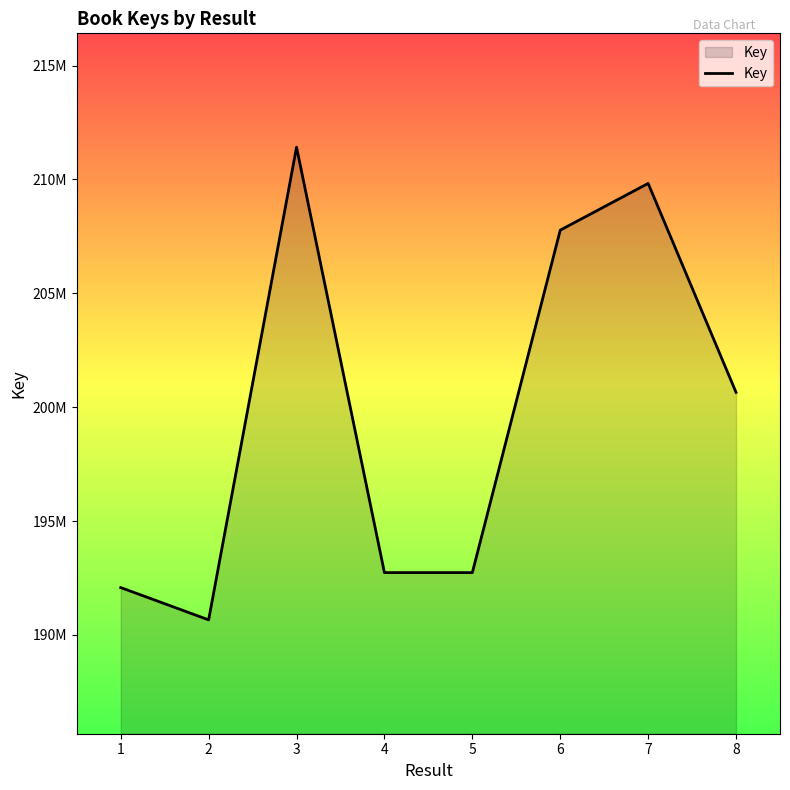

Does the chart display data point markers on the line(s)?

No